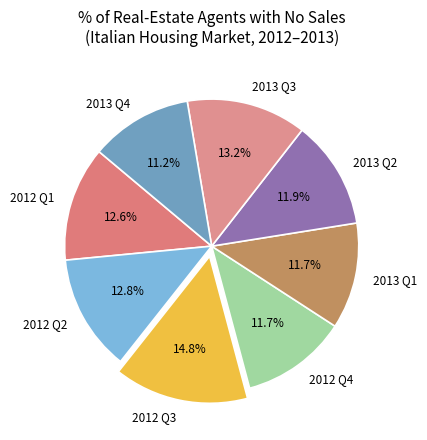

Is there any slice that represents more than half of the pie?

No